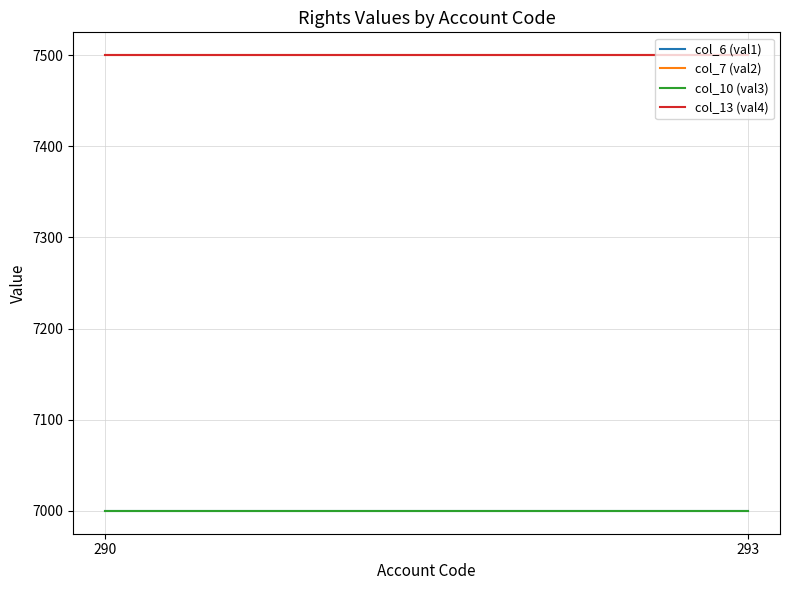

Between 293 and 290, which is larger?

293